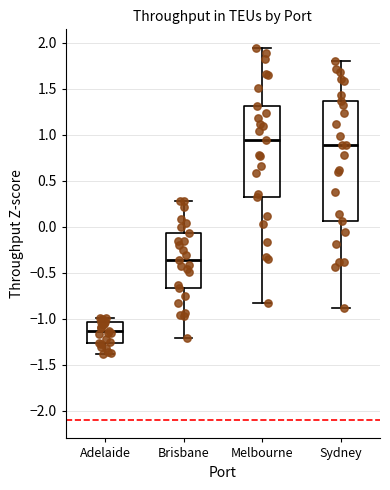

Which box has the highest median line?

Melbourne